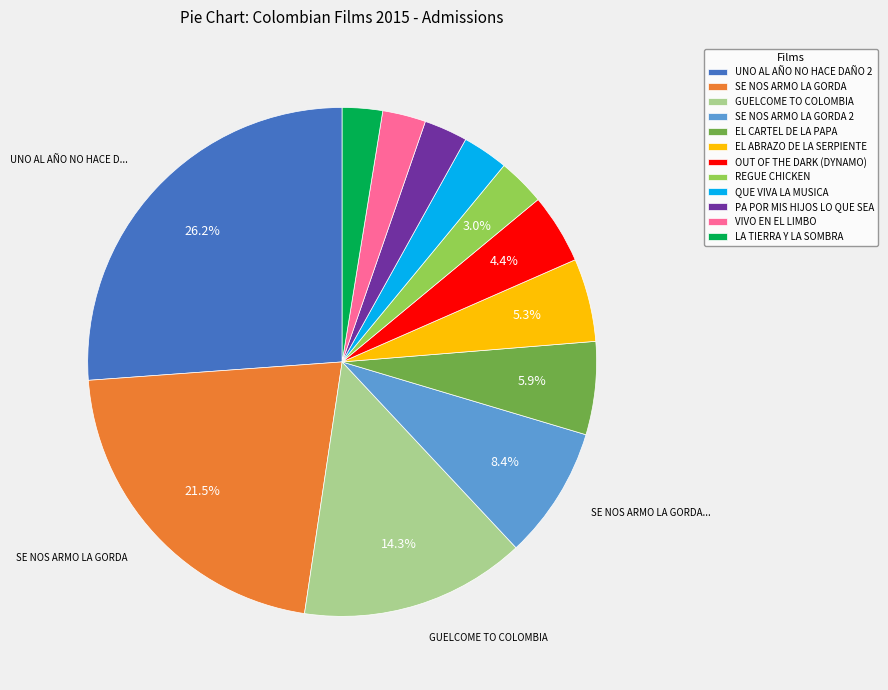

What percentage is NOT represented by OUT OF THE DARK (DYNAMO)?

95.6%